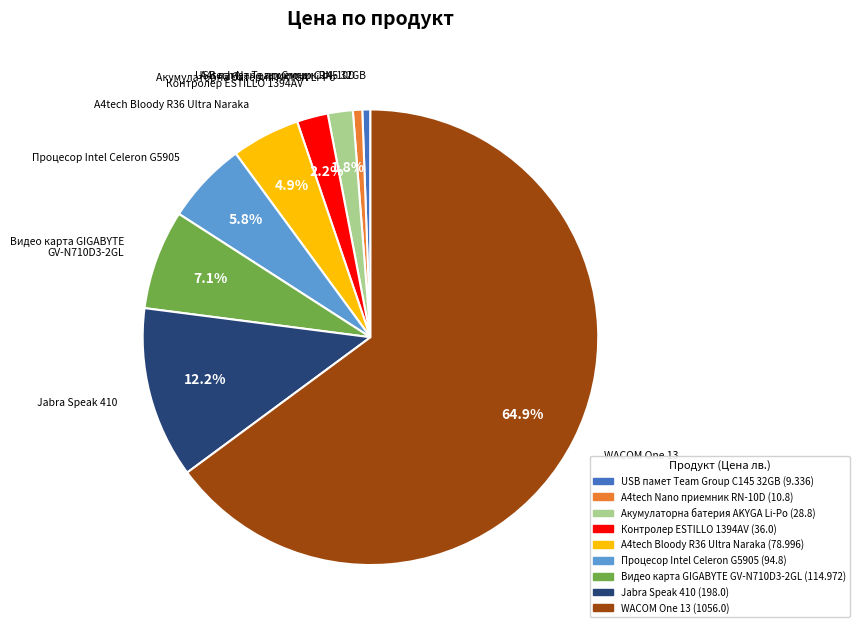

Which has a higher value, USB памет Team Group C145 32GB or Видео карта GIGABYTE GV-N710D3-2GL?

Видео карта GIGABYTE GV-N710D3-2GL